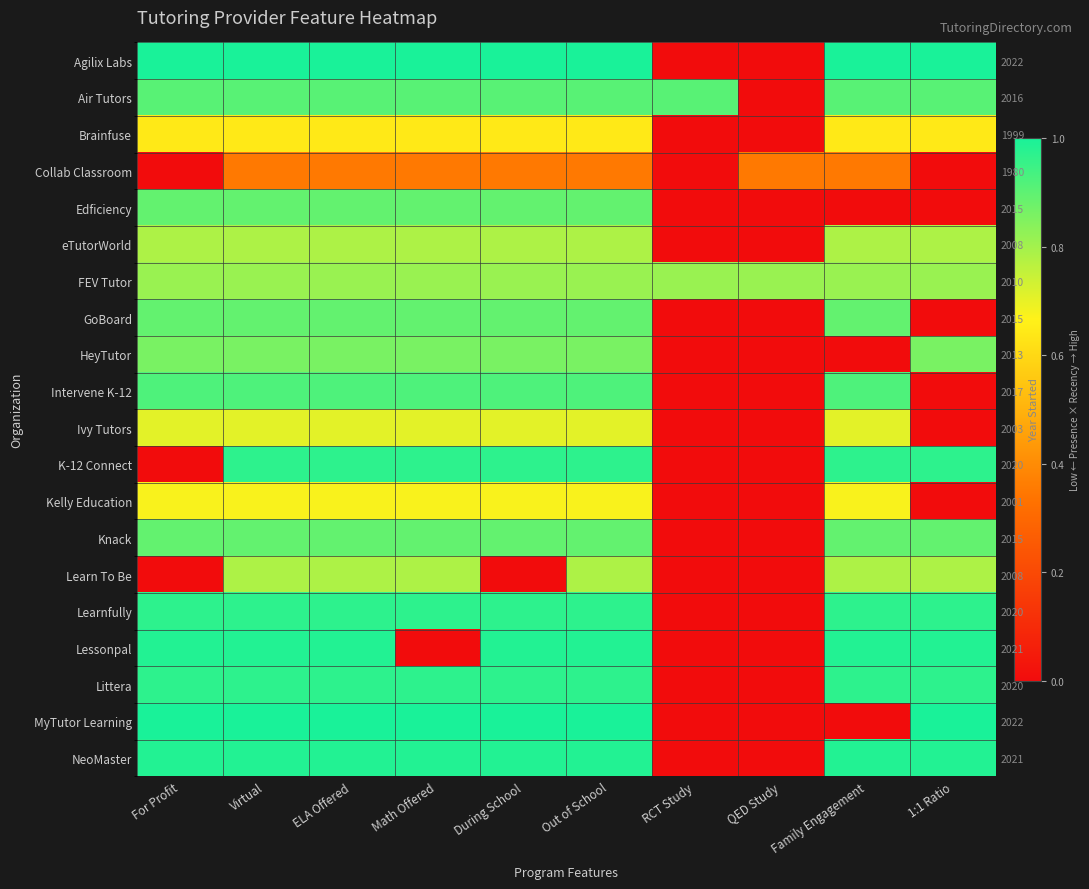

What is the sum of the Lessonpal values at Family Engagement and RCT Study?

1.0